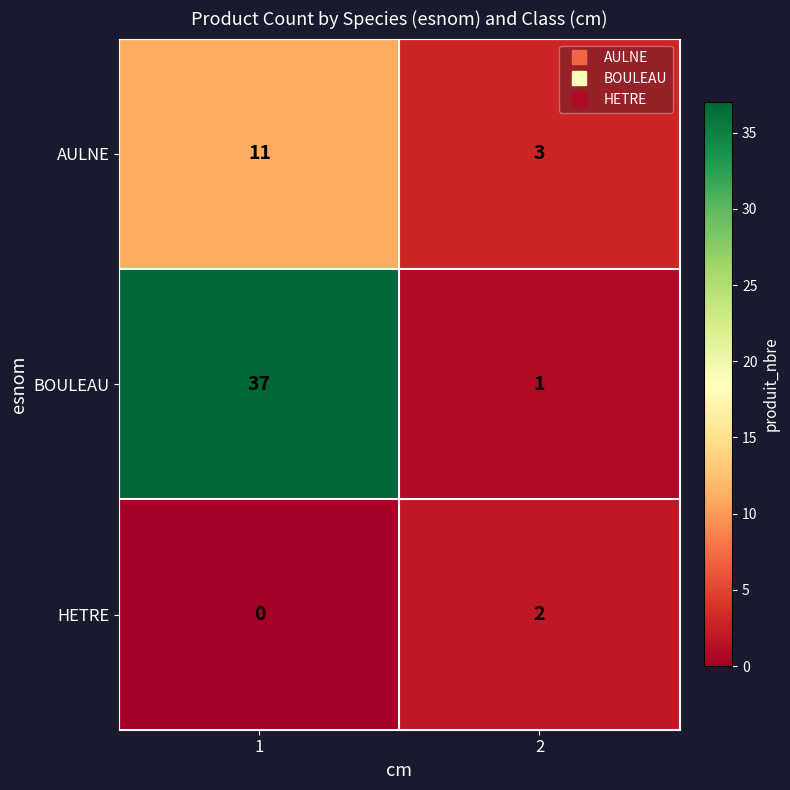

What is the maximum value shown in the chart?

37